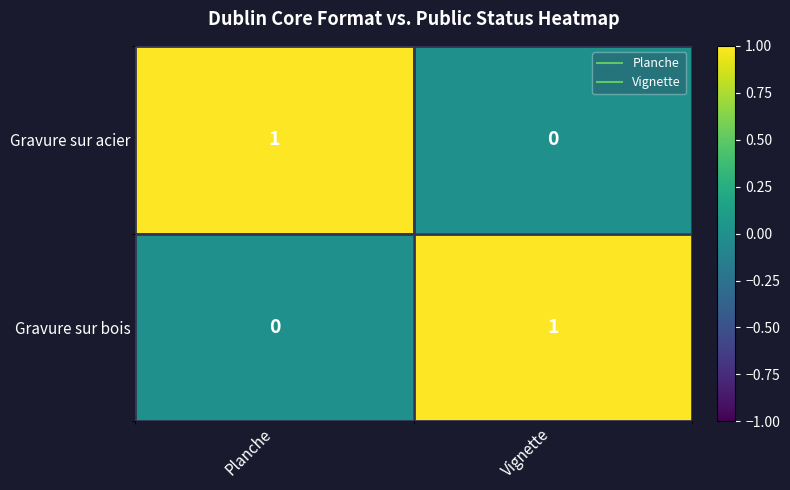

Where is Gravure sur acier nearest to the value 0?

Vignette